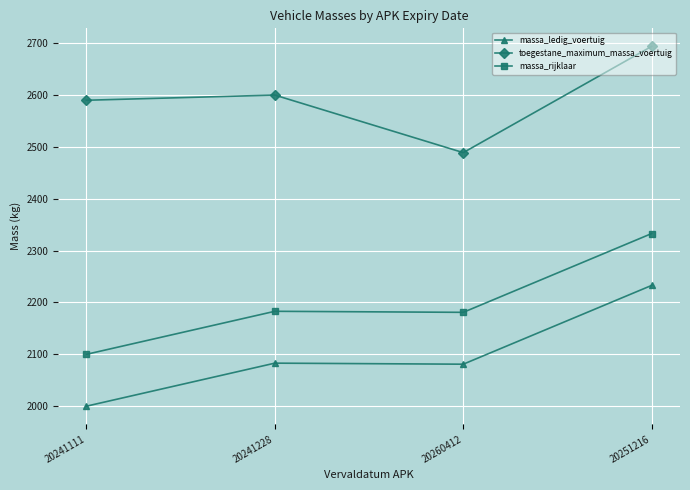

True or false: massa_ledig_voertuig and toegestane_maximum_massa_voertuig intersect in this chart.

False